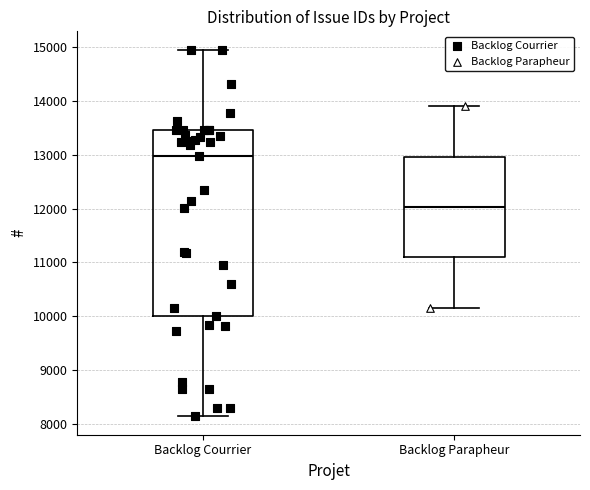

Reading left to right, read every box against the y-axis: the position of its median line, the range the box covers, and the ends of its whiskers. The values are not printed on the chart, so give them approximately, as read against the axis.

Backlog Courrier: median 13000, box 10000 to 13500, whiskers 8100 to 14900
Backlog Parapheur: median 12000, box 11100 to 13000, whiskers 10200 to 13900